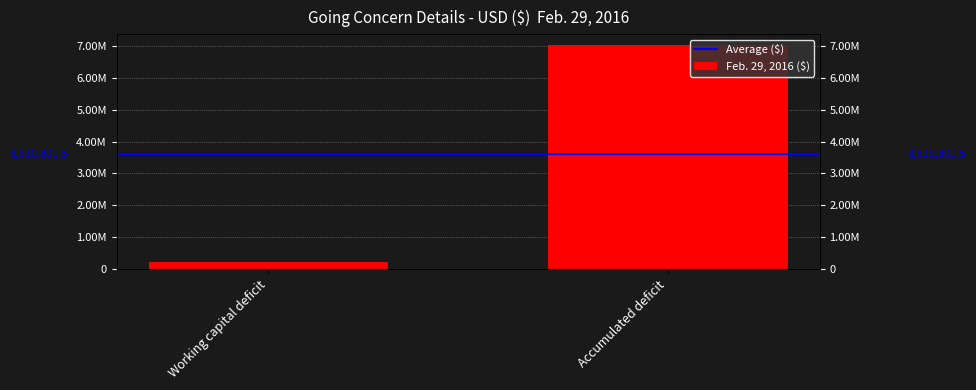

Which has a higher value, Working capital deficit or Accumulated deficit?

Working capital deficit